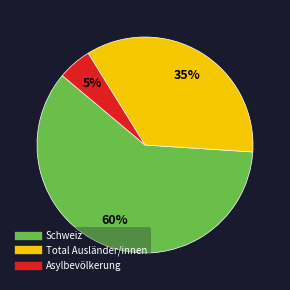

Is the sum of Schweiz and Total Ausländer/innen greater than half?

Yes